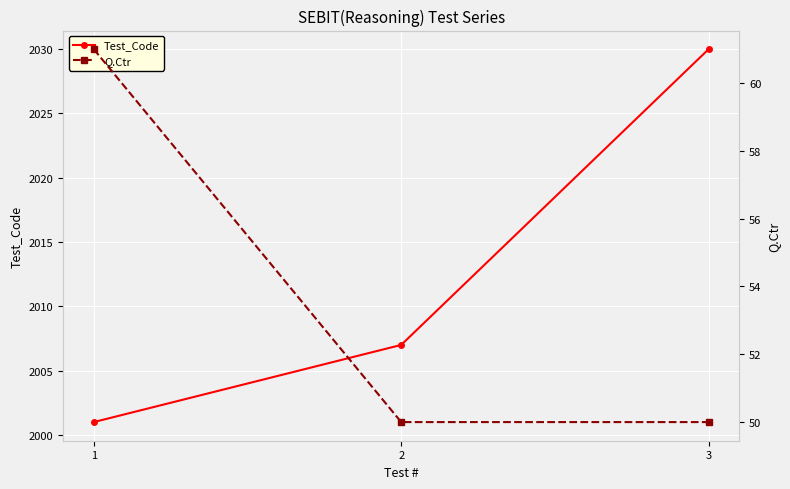

Reading right to left, transcribe all the data shown in this chart.

Test_Code: 3=2030	2=2007	1=2001
Q.Ctr: 3=50	2=50	1=61